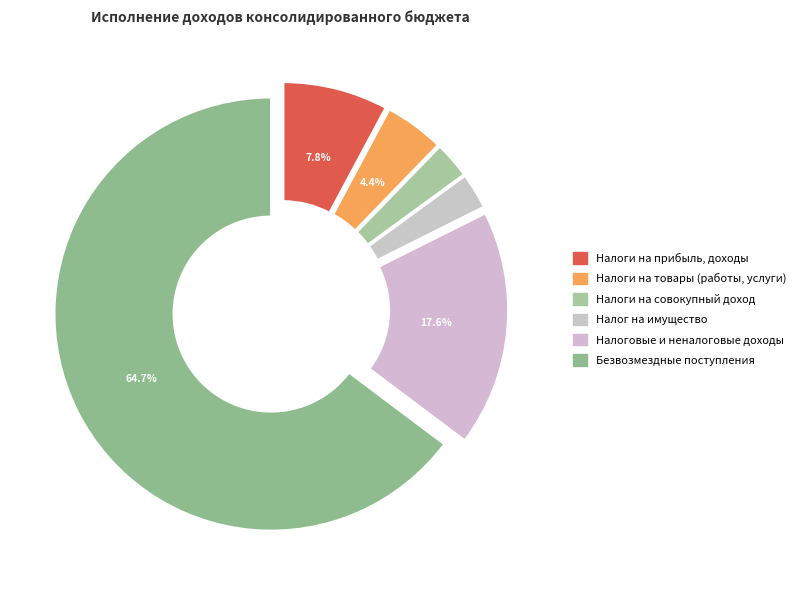

How many segments does this pie chart have?

6